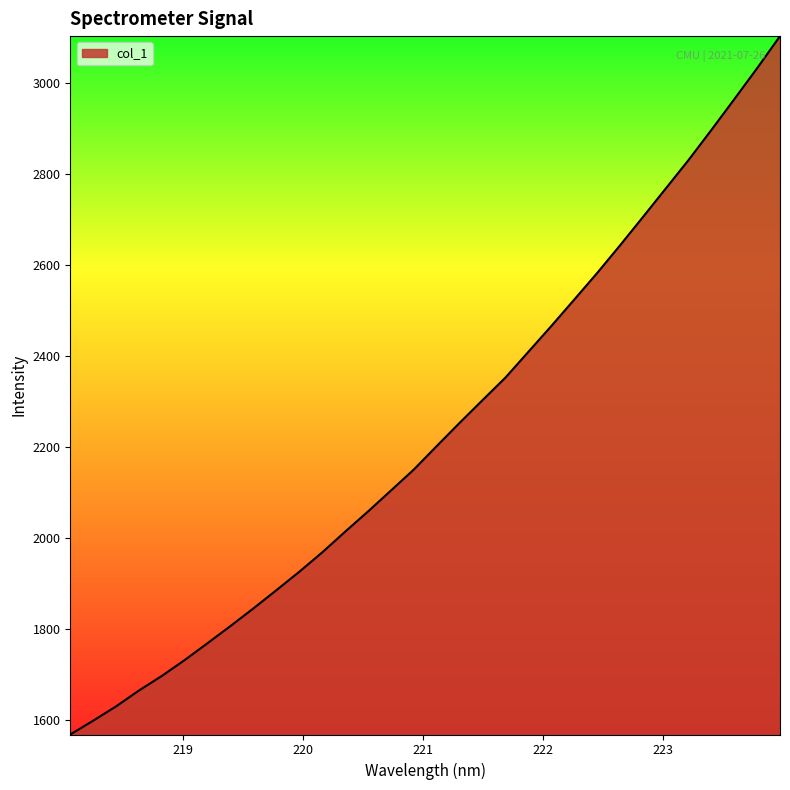

What is the greatest value displayed?

3103.4